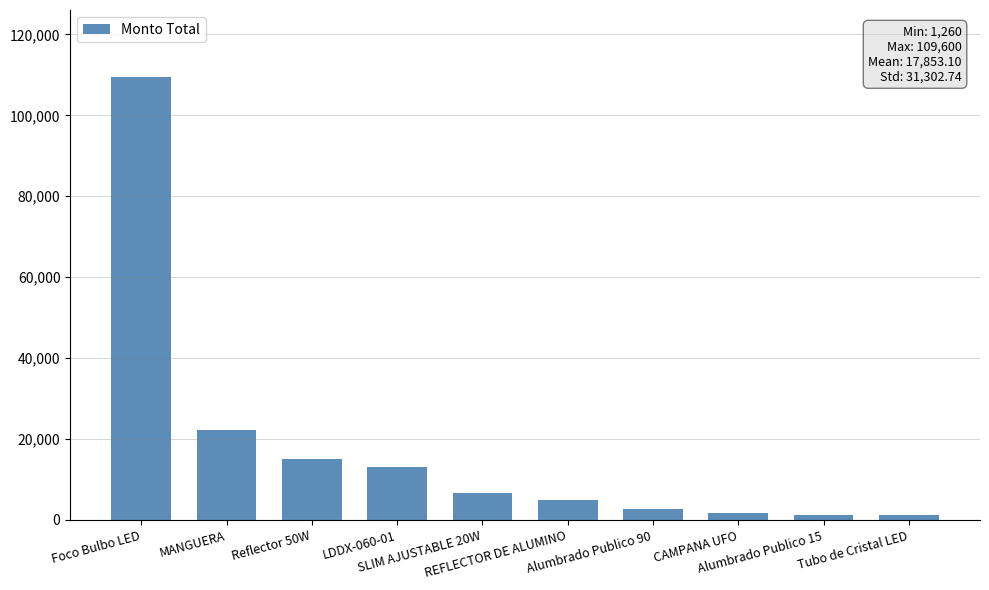

What position from the right is REFLECTOR DE ALUMINO?

5